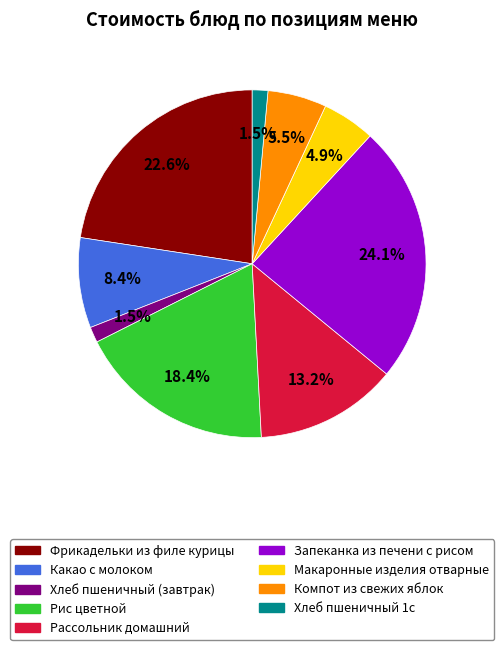

Combined, do Макаронные изделия отварные and Запеканка из печени с рисом account for over 50%?

No